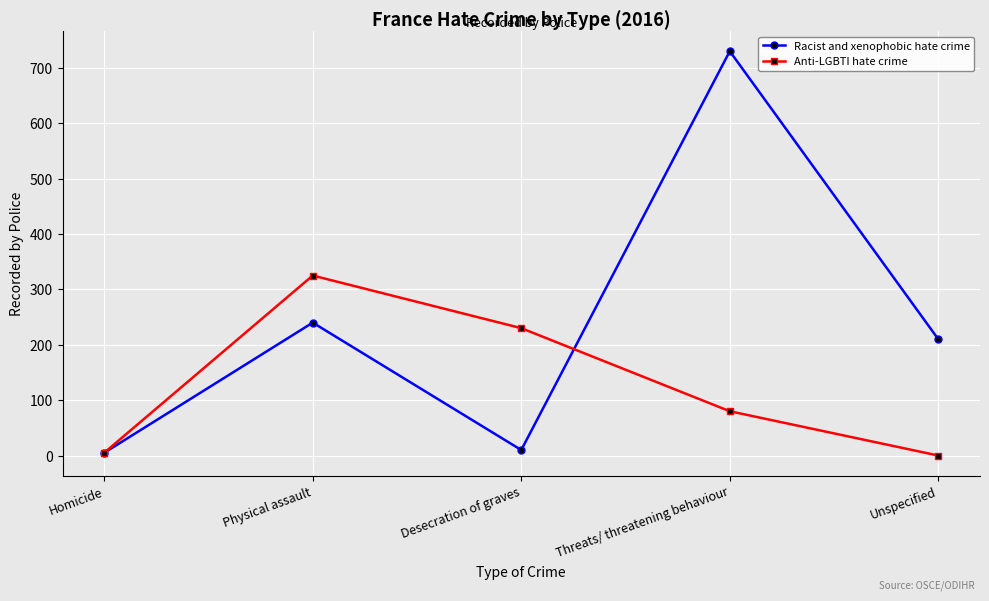

True or false: Racist and xenophobic hate crime and Anti-LGBTI hate crime intersect in this chart.

True